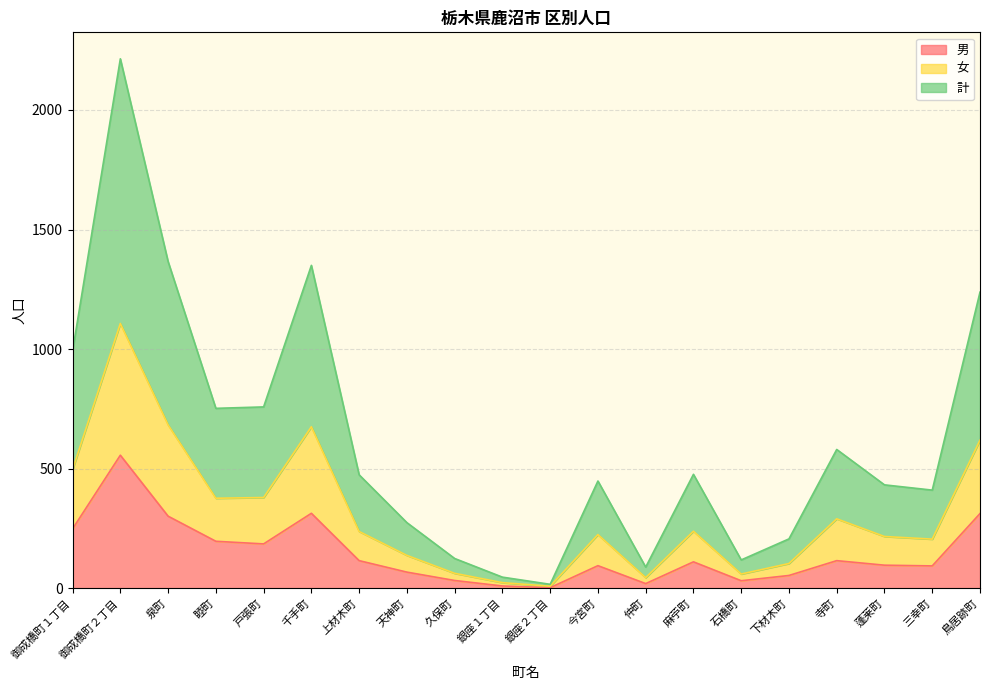

True or false: 女 and 男 intersect in this chart.

False